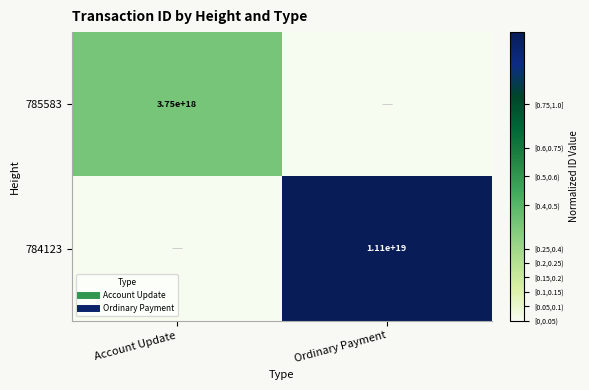

Which series has the largest total across all categories?

784123